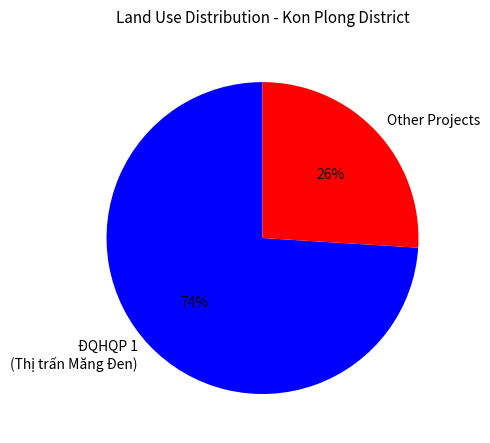

Is there a majority slice in this chart?

Yes